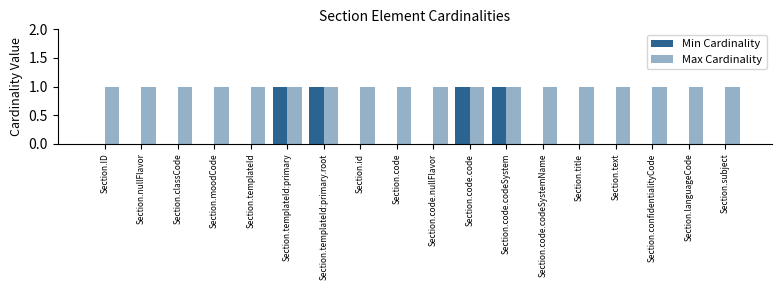

Which category has the highest value in the Min Cardinality series?

Section.templateId:primary